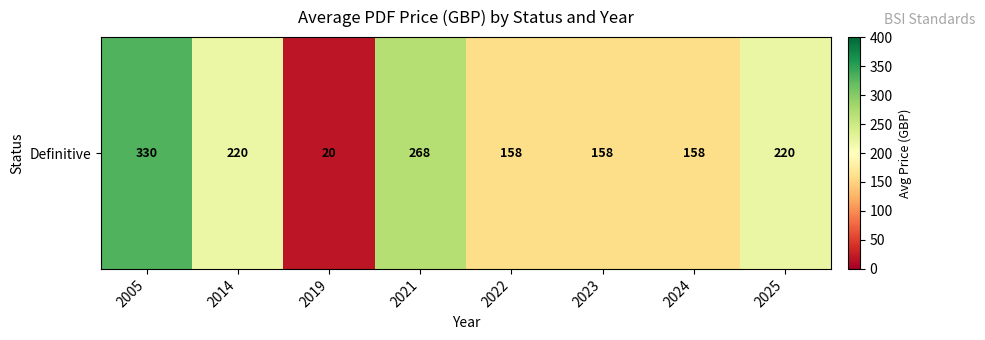

Approximately how many times larger is the value at 2022 compared to 2024?

1.0